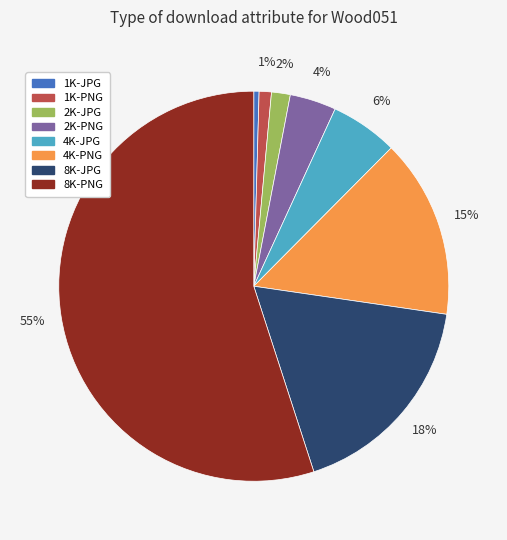

Is the sum of 2K-JPG and 4K-PNG greater than half?

No